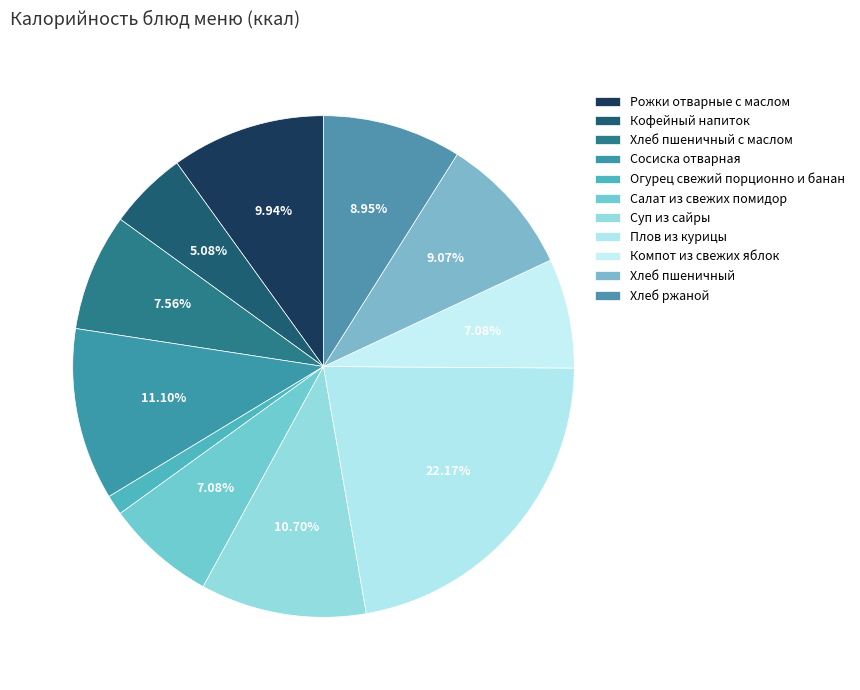

Rank the categories by value from highest to lowest.

Плов из курицы, Сосиска отварная, Суп из сайры, Рожки отварные с маслом, Хлеб пшеничный, Хлеб ржаной, Хлеб пшеничный с маслом, Салат из свежих помидор, Компот из свежих яблок, Кофейный напиток, Огурец свежий порционно и банан